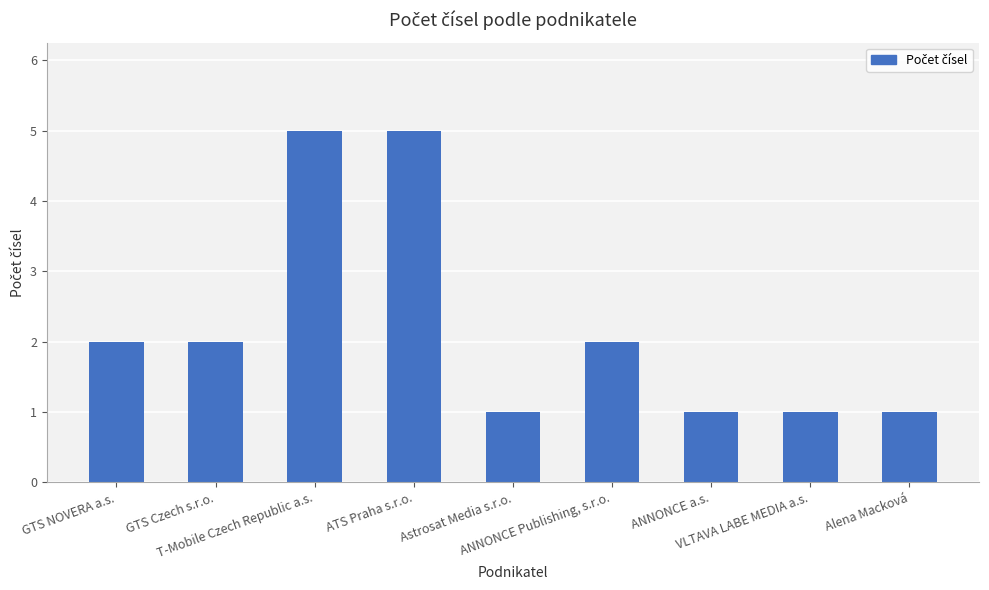

What is the difference between the maximum and minimum values?

4